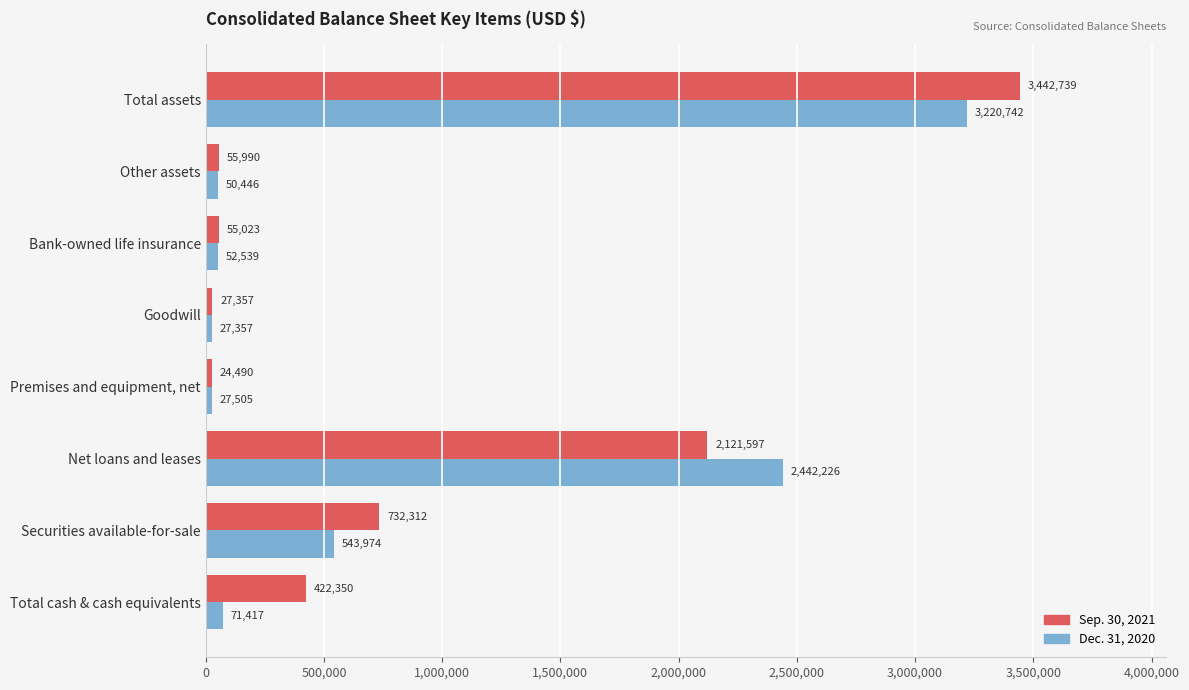

What is the sum of all Dec. 31, 2020 values?

6436206